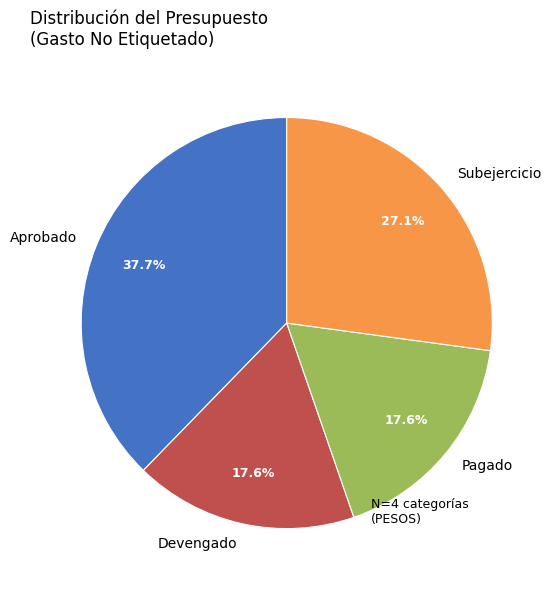

Does any single category account for the majority?

No